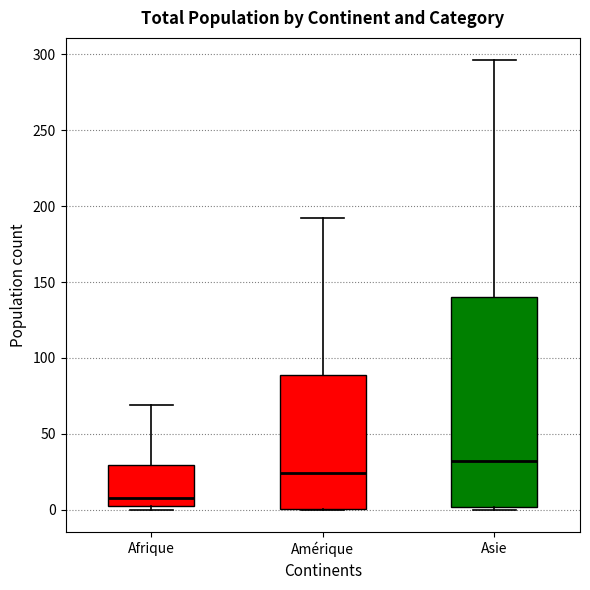

Reading left to right, read every box against the y-axis: the position of its median line, the range the box covers, and the ends of its whiskers. The values are not printed on the chart, so give them approximately, as read against the axis.

Afrique: median 10, box 5 to 30, whiskers 0 to 70
Amérique: median 25, box 0 to 90, whiskers 0 to 190
Asie: median 30, box 0 to 140, whiskers 0 to 295